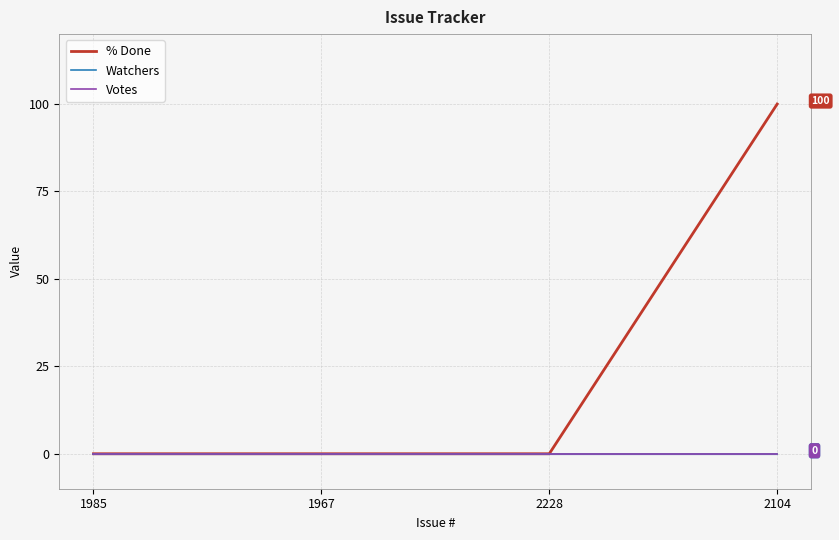

At which label is % Done closest to 50?

1985